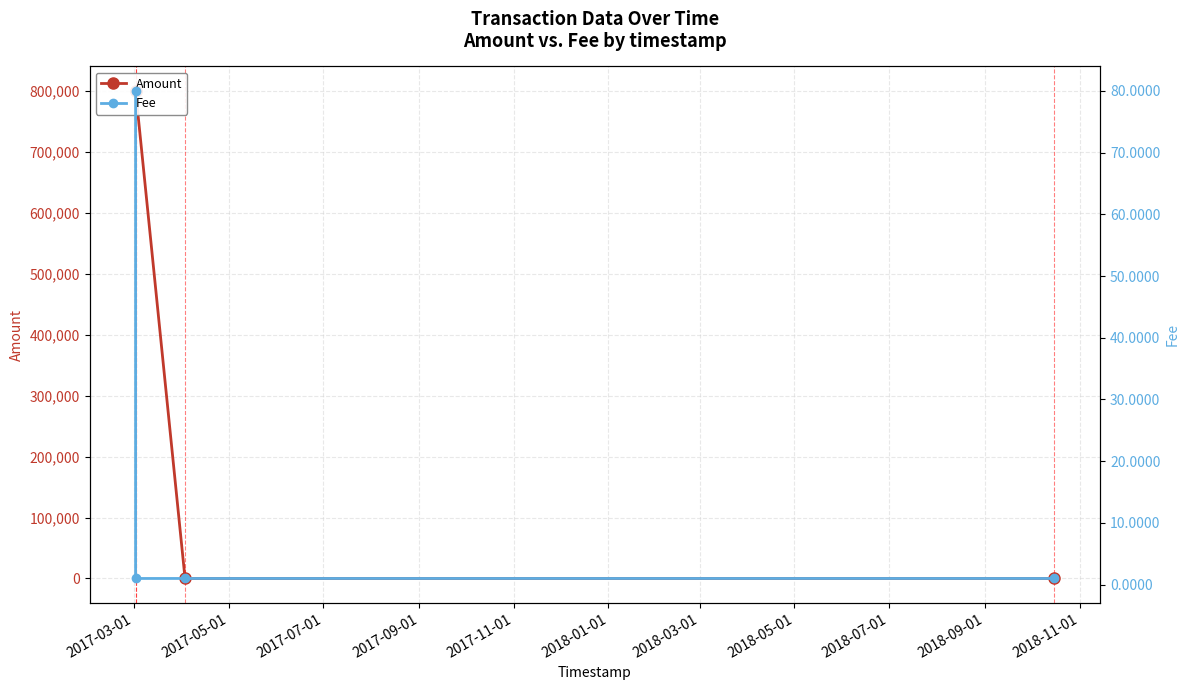

Between 2017-03-01 and 2017-05-01, which series saw the biggest shift?

Fee